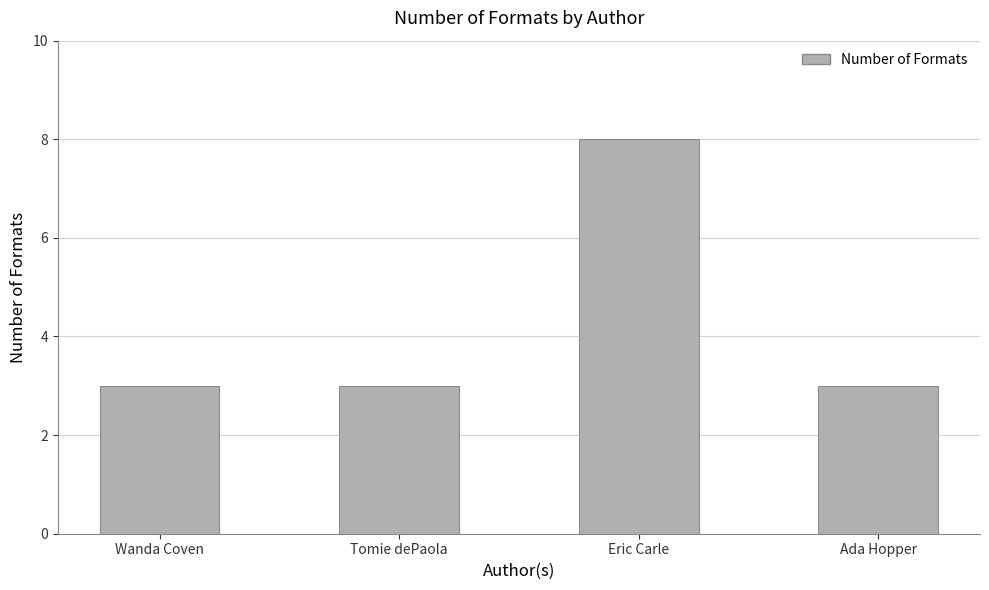

Reading right to left, what are all the values shown in this chart?

3	8	3	3